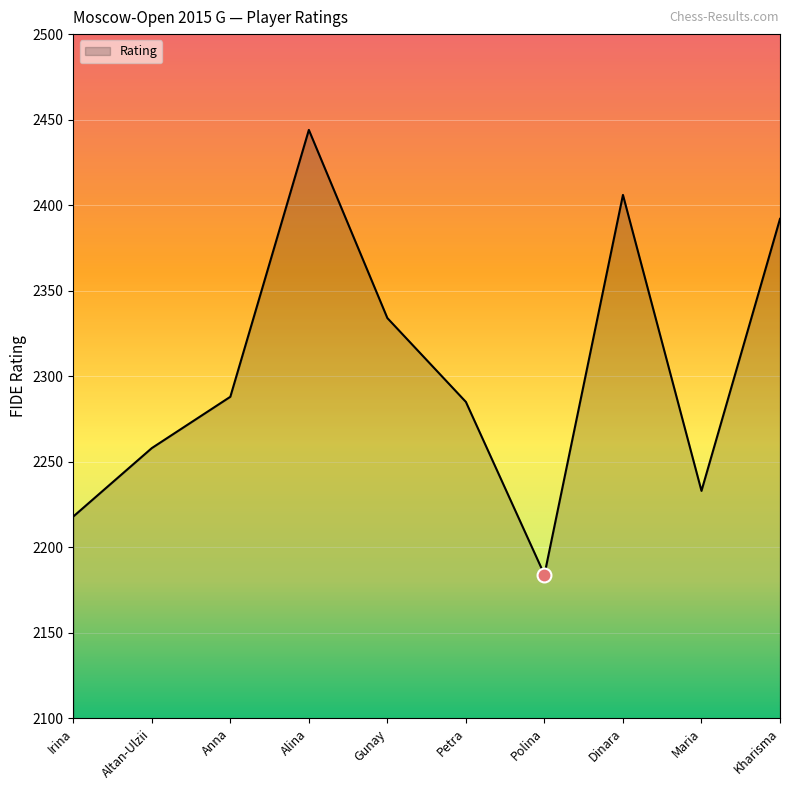

How many lines are shown in the chart?

1